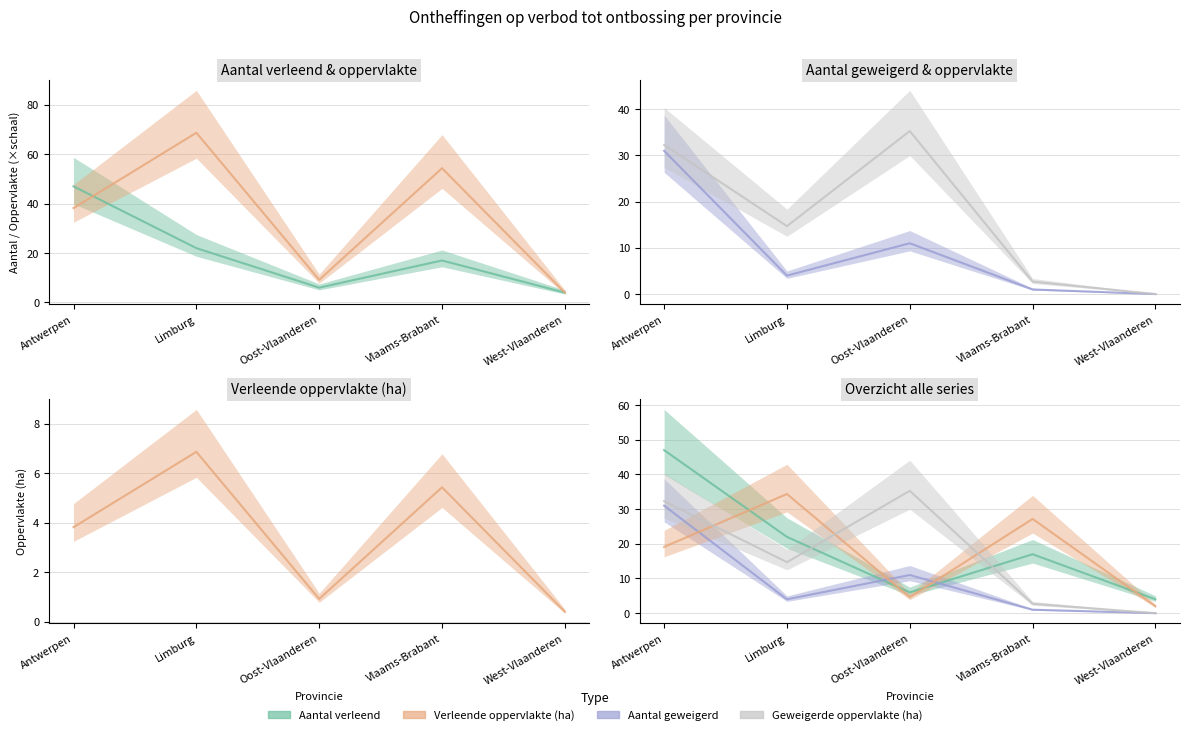

What is the label of the 1st point from the right?

West-Vlaanderen